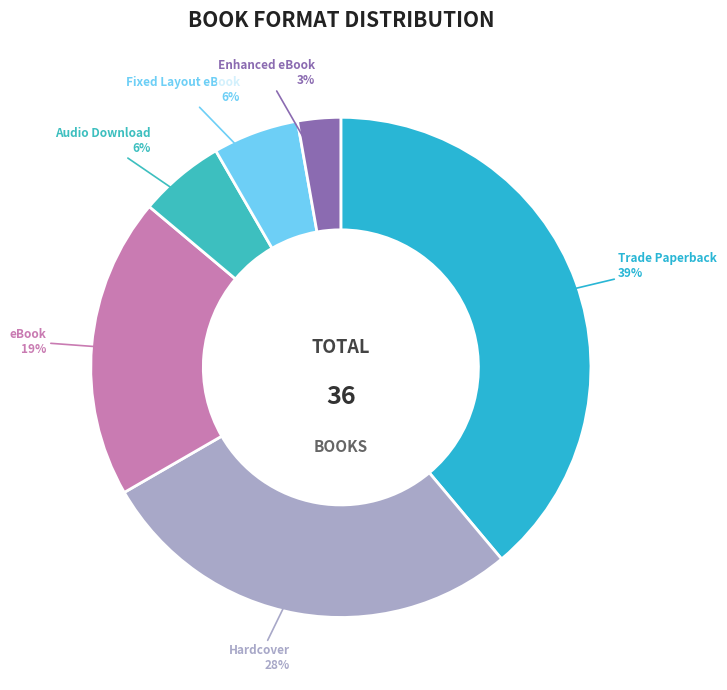

Which slice is the largest?

Trade Paperback